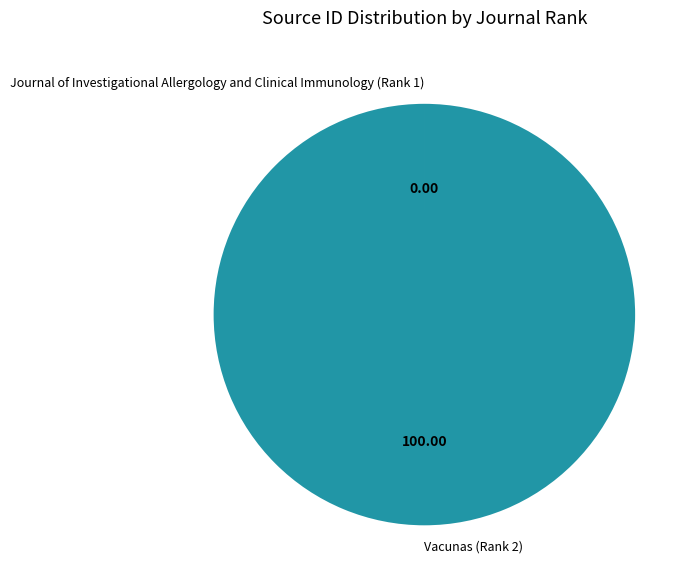

What is the majority slice?

Vacunas (Rank 2)